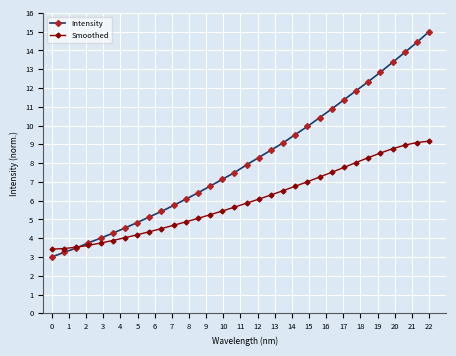

How many values in the Intensity series exceed 7?

18